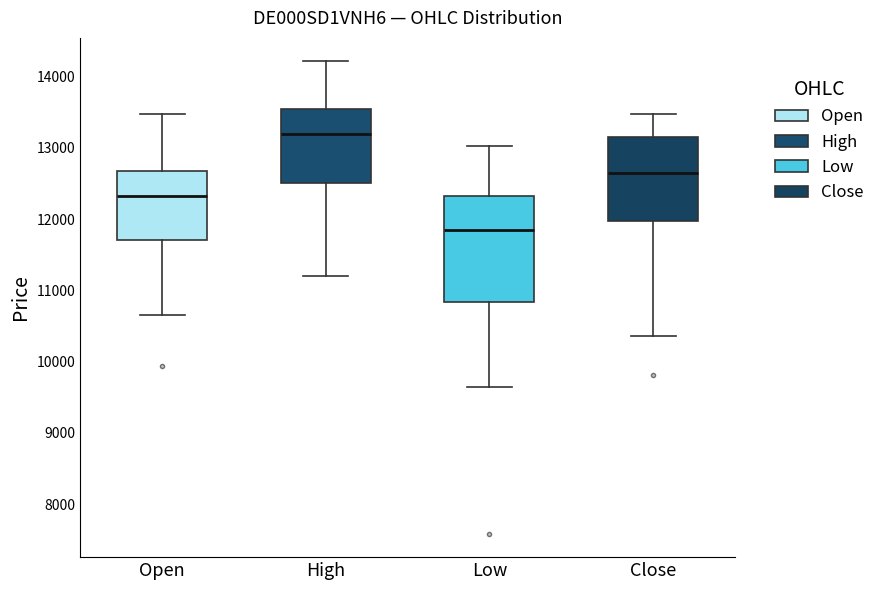

Which box's median line is the lowest?

Low